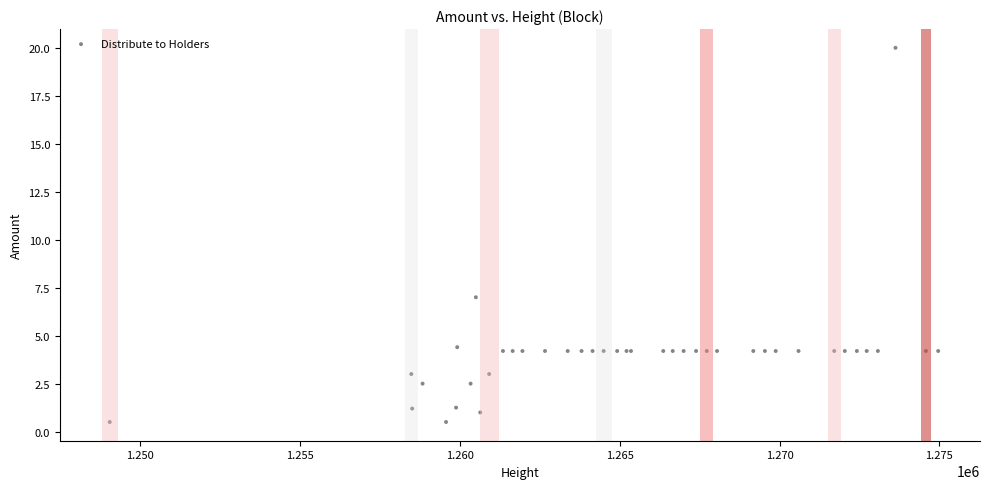

What Y value in the scatter plot is closest to 10?

7.0